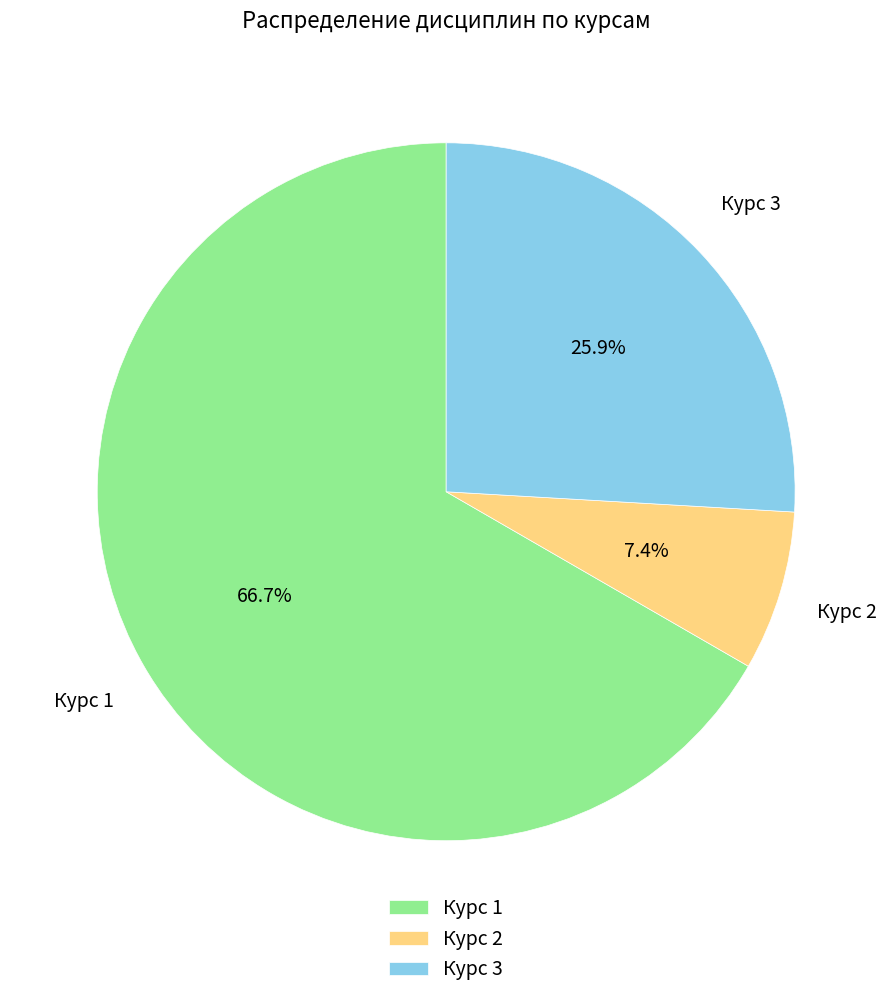

True or false: Курс 2 accounts for 16% of the total.

False